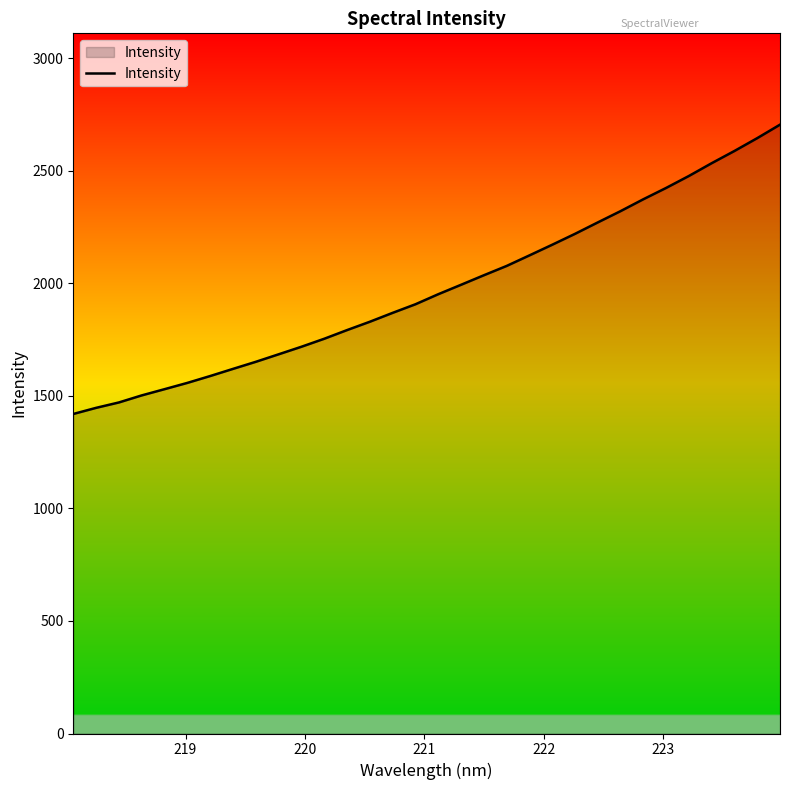

What is the difference between the maximum and minimum values?

1285.5